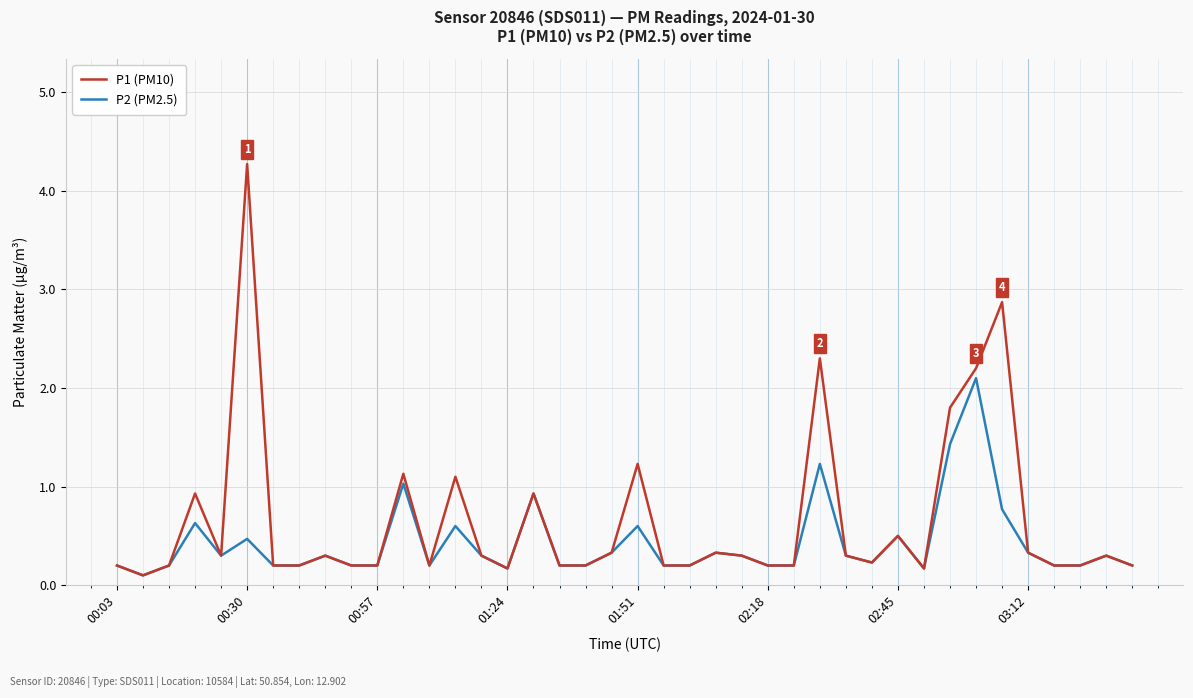

Which series has the widest spread of values?

P1 (PM10)